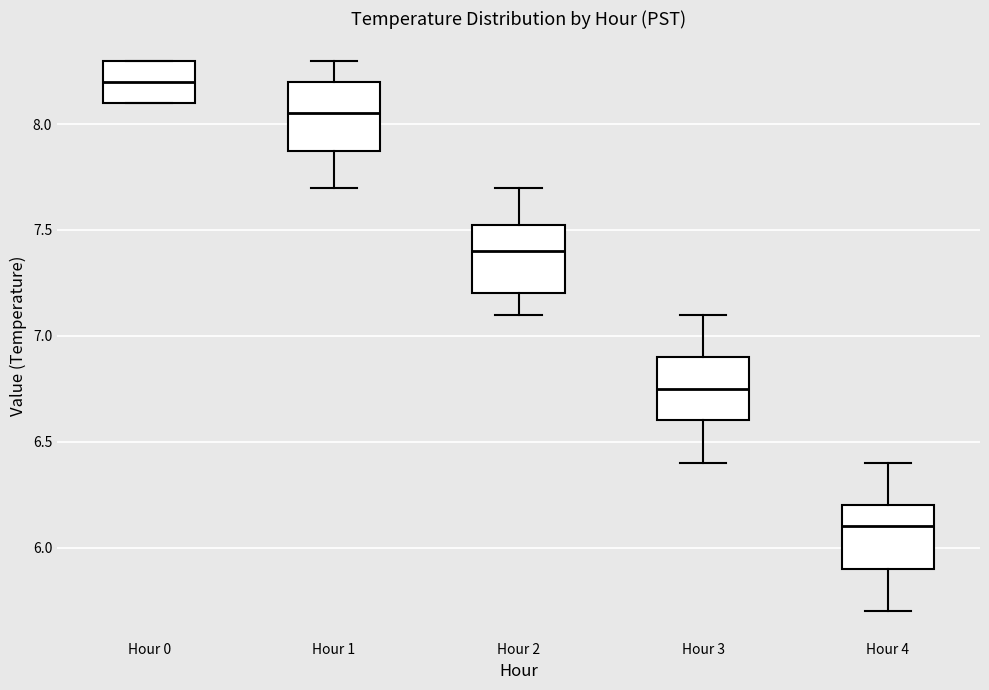

Which box has the lowest median line?

Hour 4